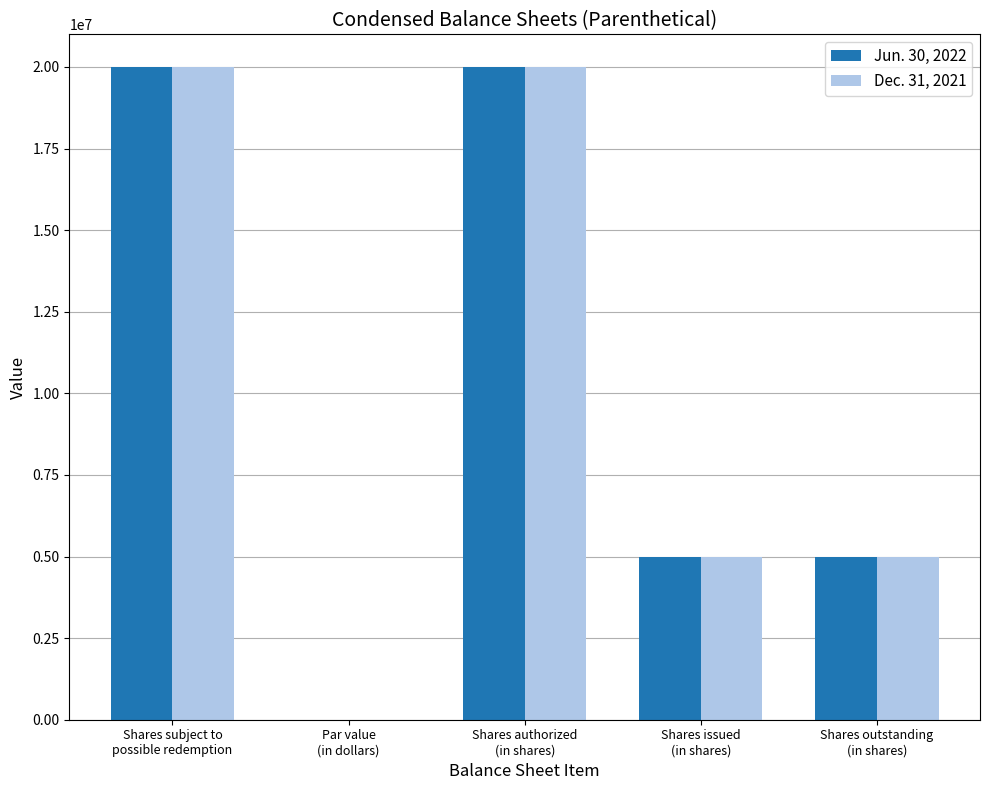

What is the sum of all Dec. 31, 2021 values?

50000000.0